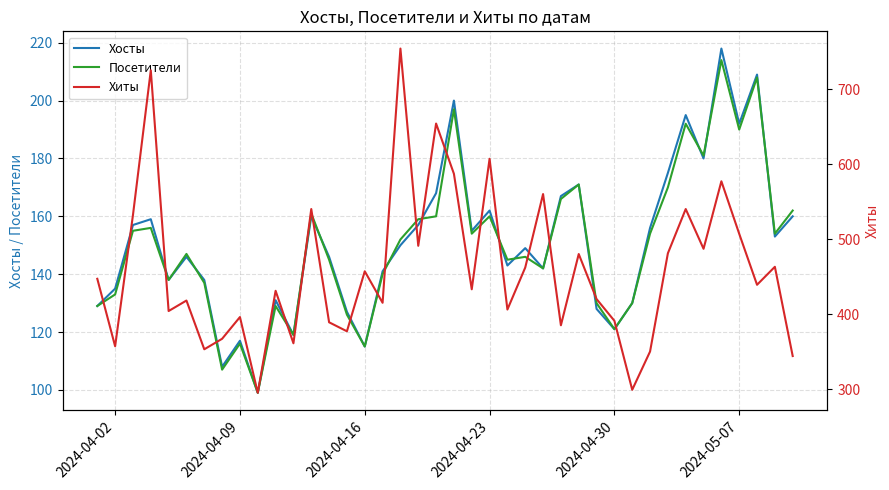

How many interior local valleys does the Хосты series have?

12